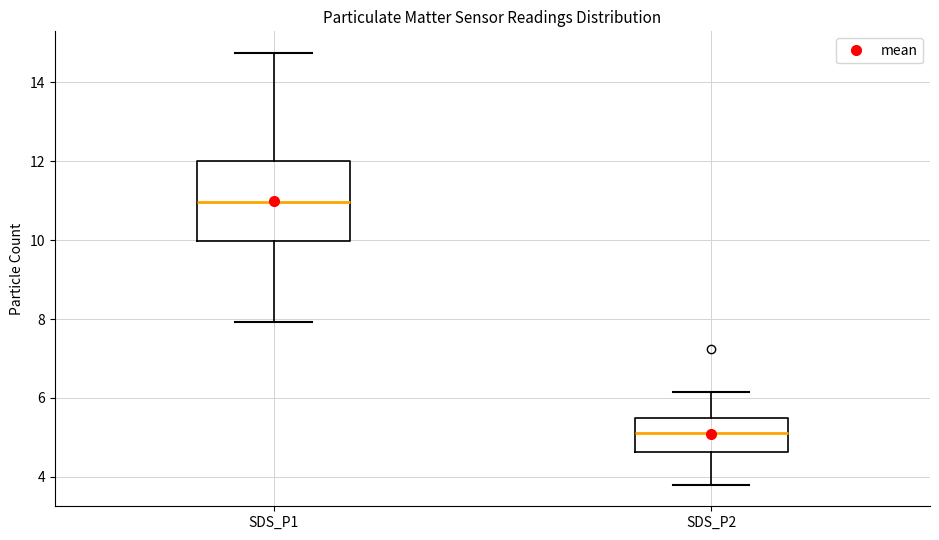

Where does the upper whisker of the box for SDS_P1 end on the y-axis? The values are not printed on the chart, so give them approximately, as read against the axis.

14.8